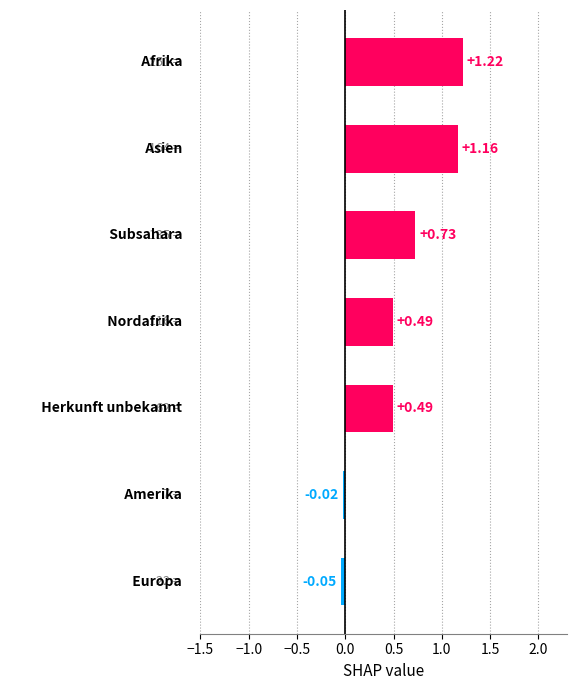

How many values are below zero?

2